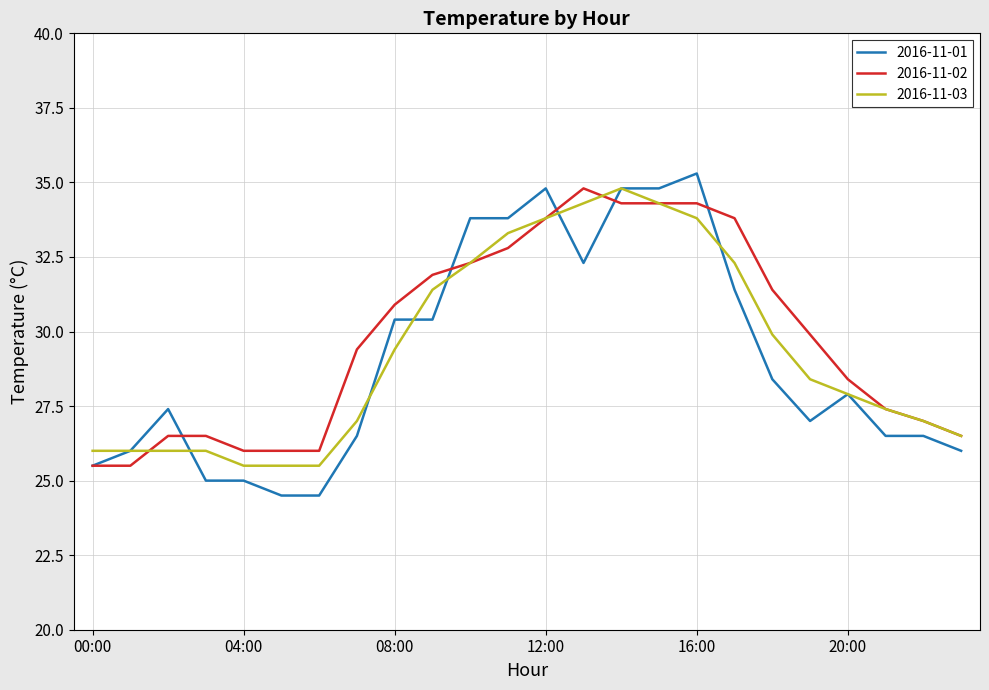

At how many categories does at least one series exceed 28?

14